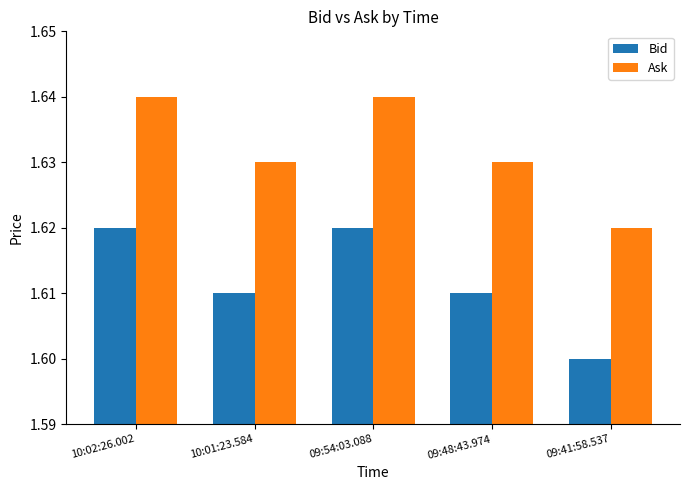

At which label is Ask closest to 1?

09:41:58.537